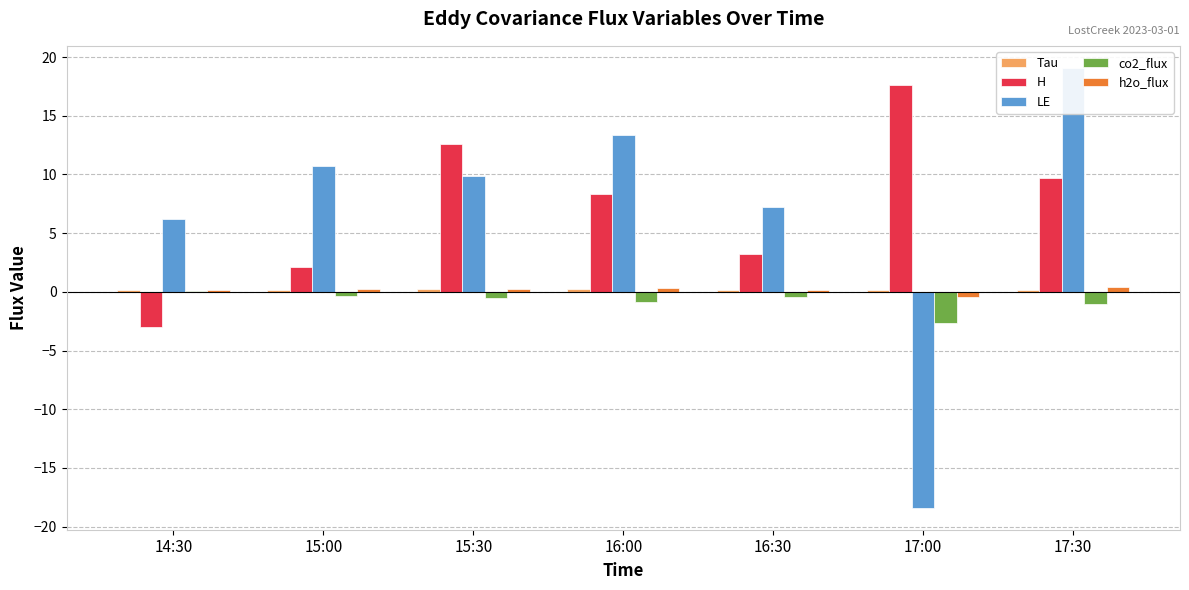

What position from the left is 16:00?

4